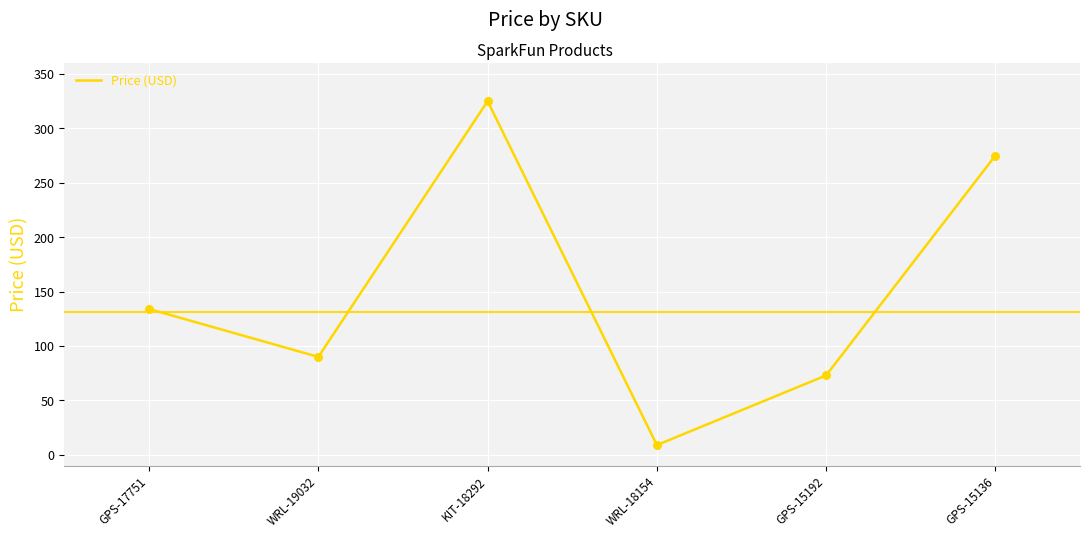

Which has a higher value, WRL-19032 or GPS-17751?

GPS-17751